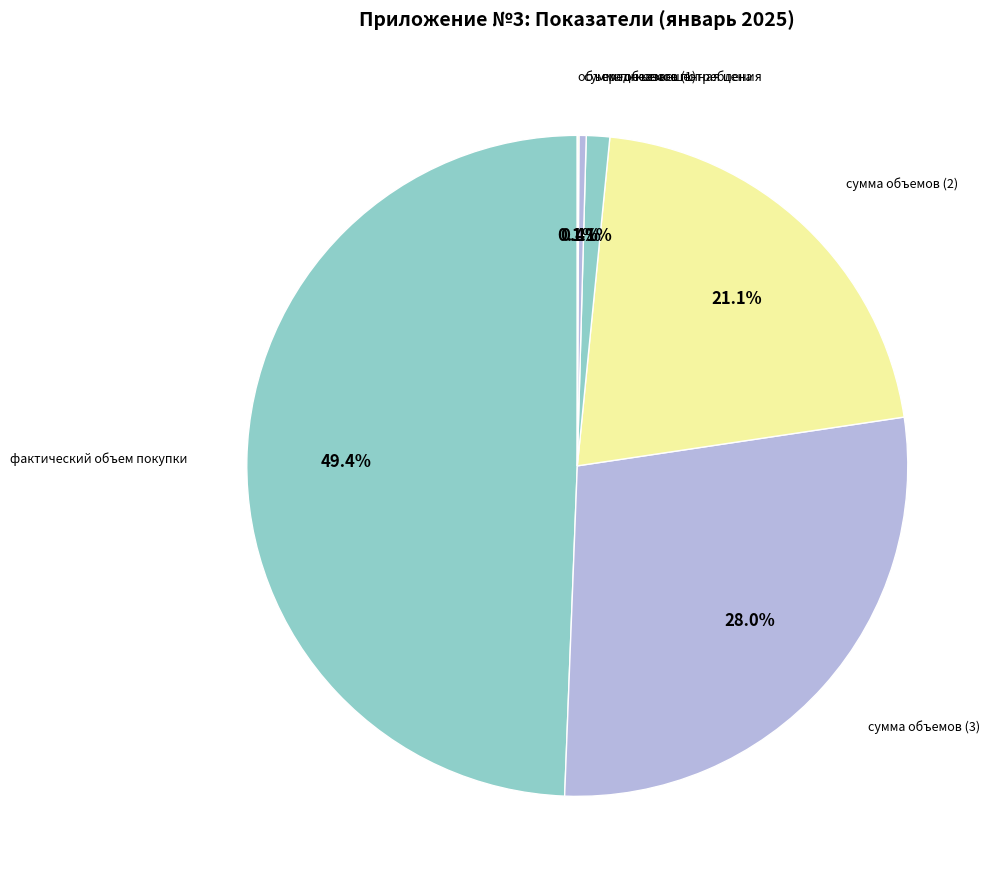

Is there a majority slice in this chart?

No